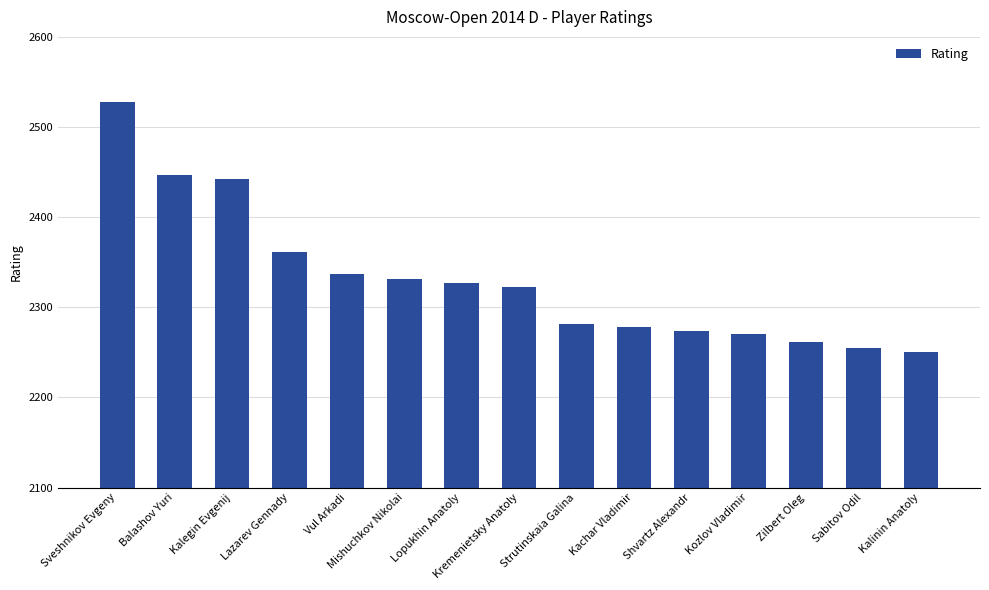

What is the sum of all values?

34967